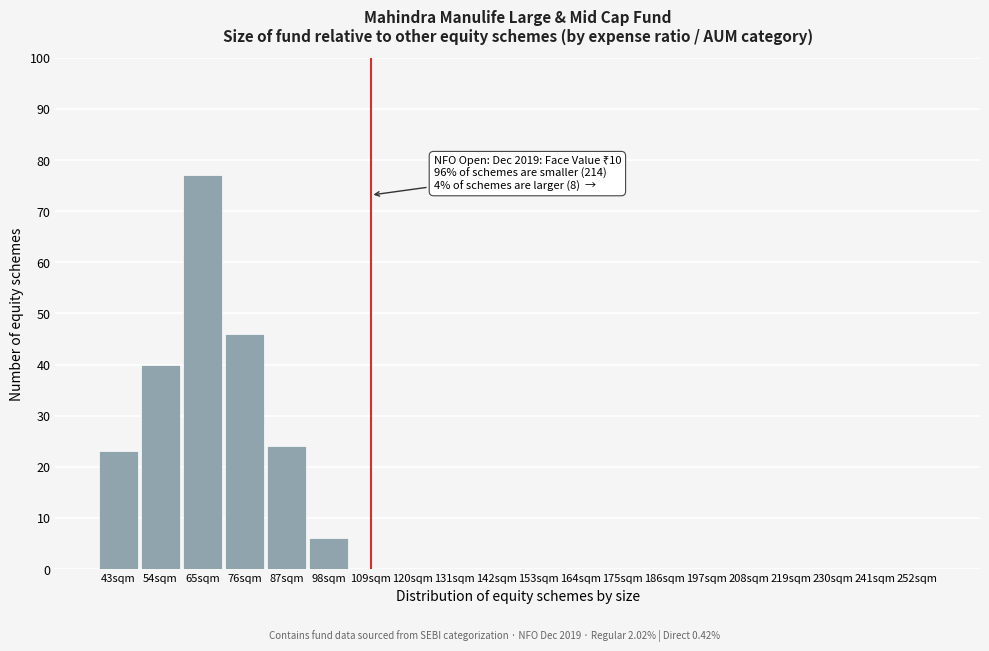

Reading right to left, what are all the values shown in this chart?

252sqm=0	241sqm=0	230sqm=0	219sqm=0	208sqm=0	197sqm=0	186sqm=0	175sqm=0	164sqm=0	153sqm=0	142sqm=0	131sqm=0	120sqm=0	109sqm=0	98sqm=6	87sqm=24	76sqm=46	65sqm=77	54sqm=40	43sqm=23